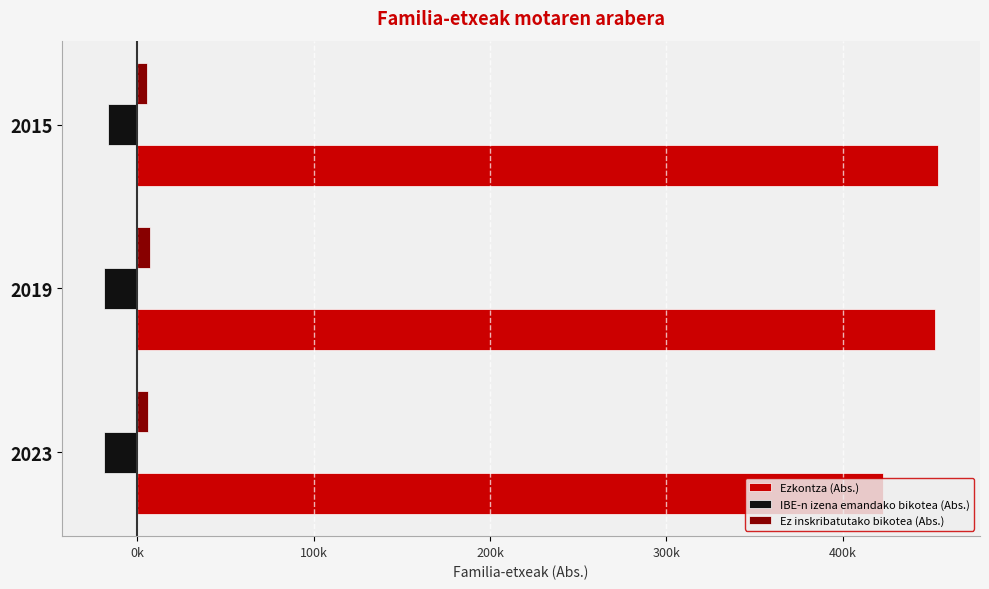

What are all the series names shown in the legend?

Ezkontza (Abs.), IBE-n izena emandako bikotea (Abs.), Ez inskribatutako bikotea (Abs.)